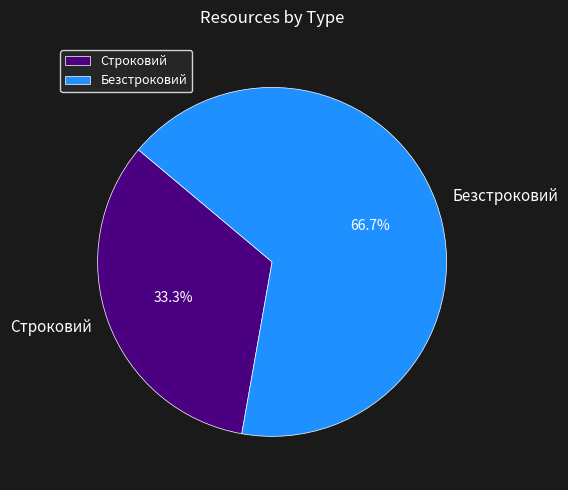

Which slice is the smallest?

Строковий